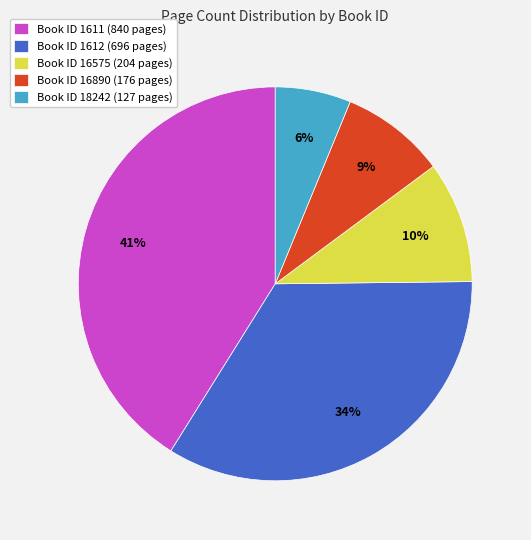

What is the ratio of the value at Book ID 1612 (696 pages) to the value at Book ID 1611 (840 pages)?

0.8